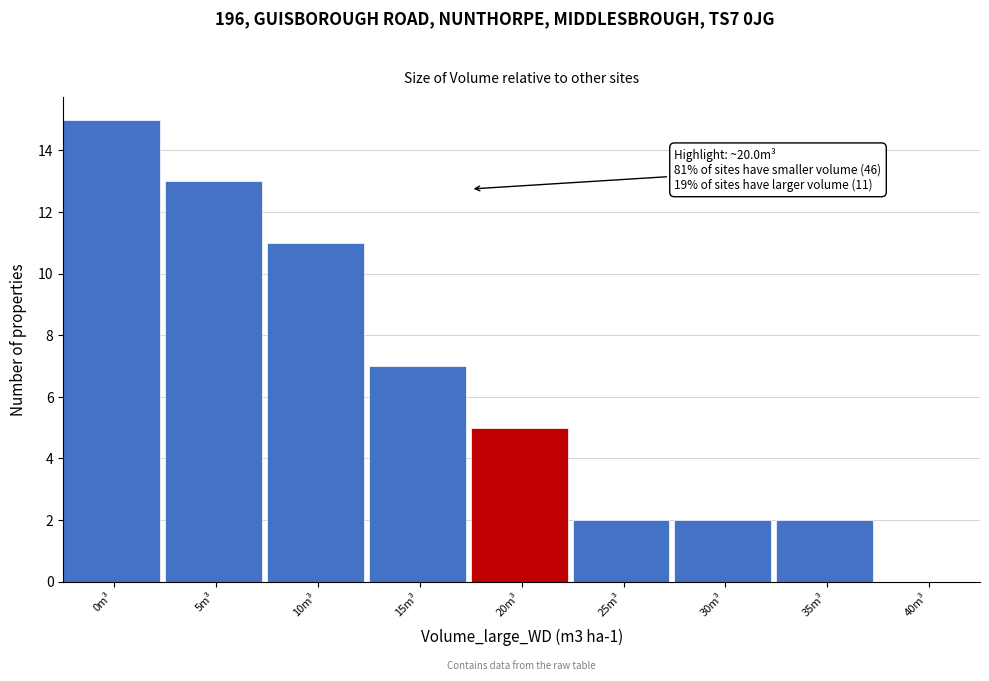

Reading left to right, extract all data points from this chart.

0m³=15	5m³=13	10m³=11	15m³=7	20m³=5	25m³=2	30m³=2	35m³=2	40m³=0